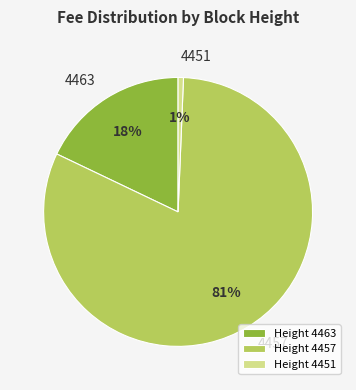

What is the largest slice in the pie chart?

4457